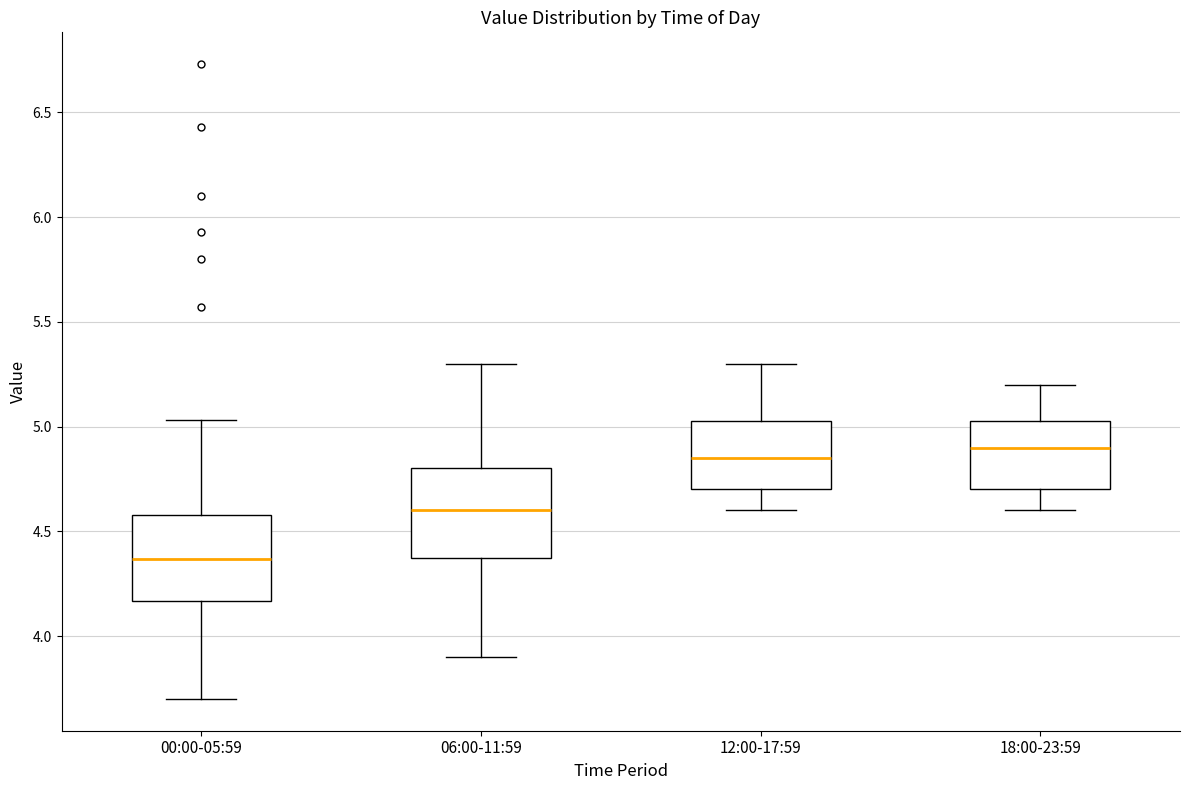

Reading left to right, transcribe this box plot: for each box, give where its median line is, the range the box spans, and where its two whiskers end, as read against the y-axis. The values are not printed on the chart, so give them approximately, as read against the axis.

00:00-05:59: median 4.35, box 4.15 to 4.60, whiskers 3.70 to 5.05
06:00-11:59: median 4.60, box 4.40 to 4.80, whiskers 3.90 to 5.30
12:00-17:59: median 4.85, box 4.70 to 5.05, whiskers 4.60 to 5.30
18:00-23:59: median 4.90, box 4.70 to 5.05, whiskers 4.60 to 5.20